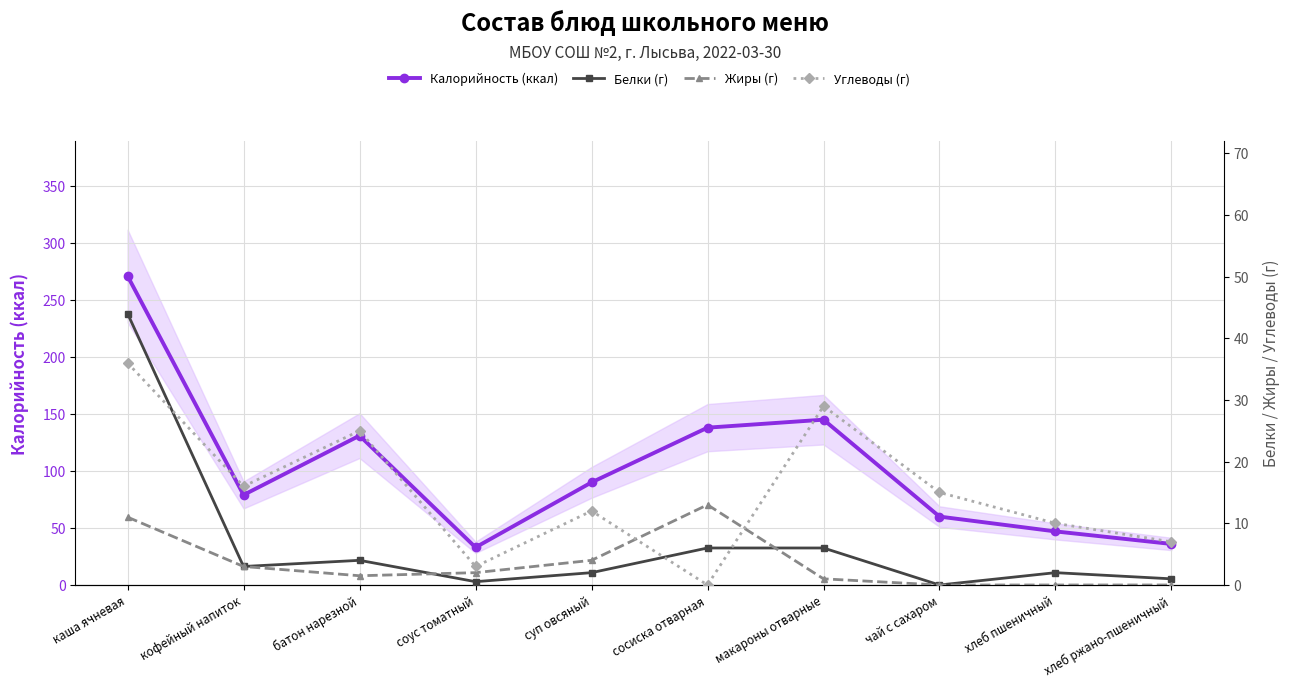

How many interior local peaks does the Углеводы (г) series have?

3